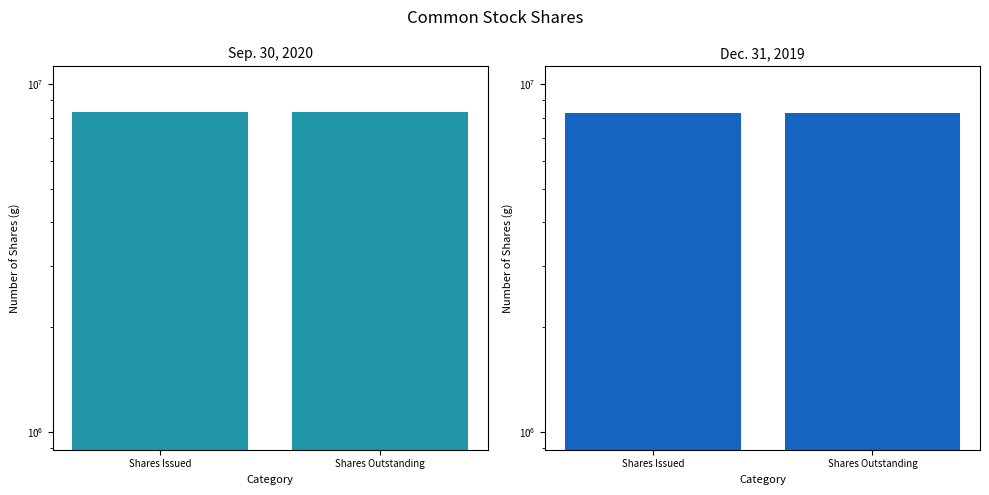

What are all the series names shown in the legend?

Sep. 30, 2020, Dec. 31, 2019